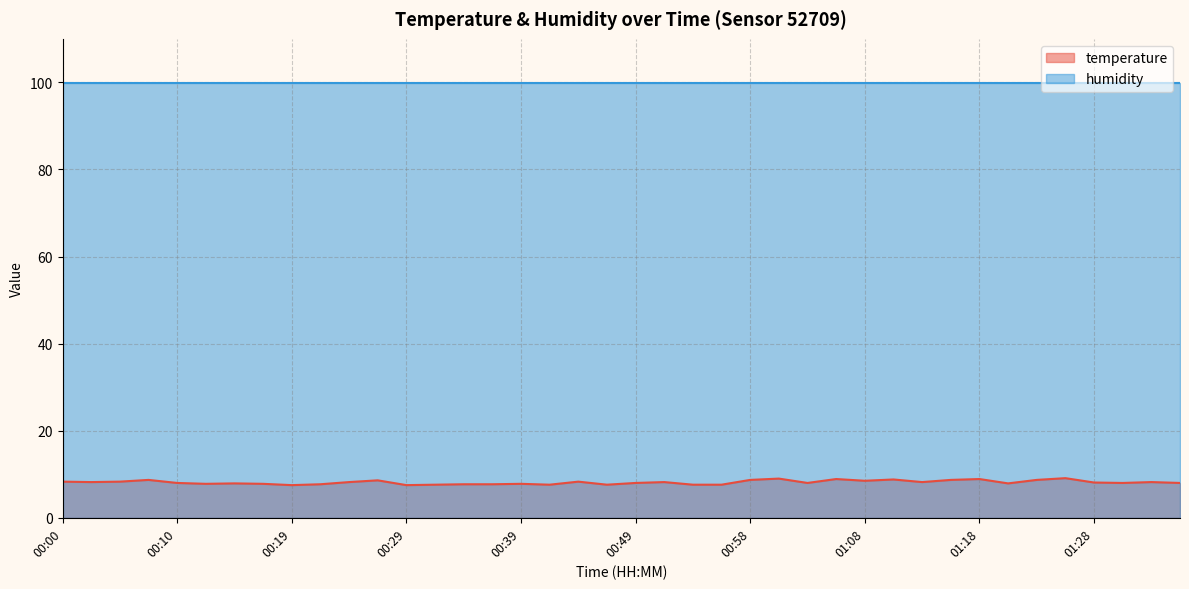

How many points are lower than both their immediate neighbors (excluding endpoints)?

11